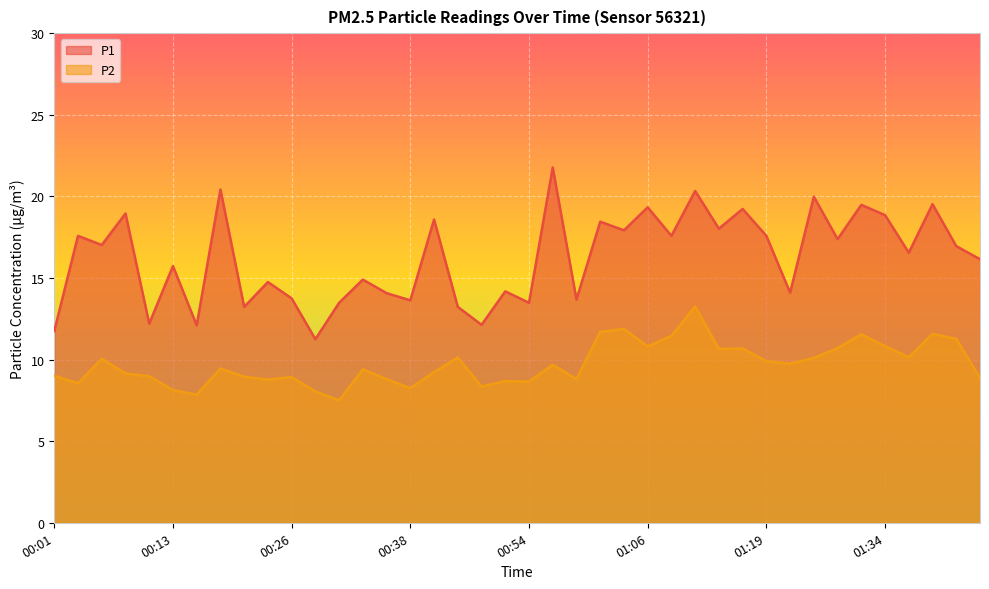

True or false: P2 and P1 cross at least once.

False